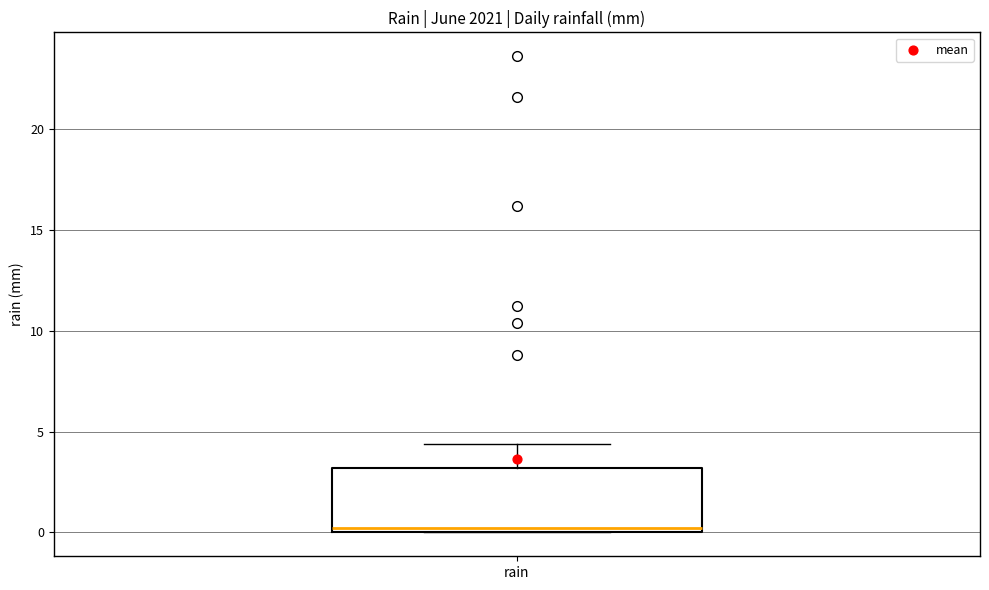

Read this box plot against the y-axis: the position of the median line, the range covered by the box, and the ends of both whiskers. The values are not printed on the chart, so give them approximately, as read against the axis.

median 0.0 (just above the box's lower edge), box 0.0 to 3.0, whiskers 0.0 to 4.5